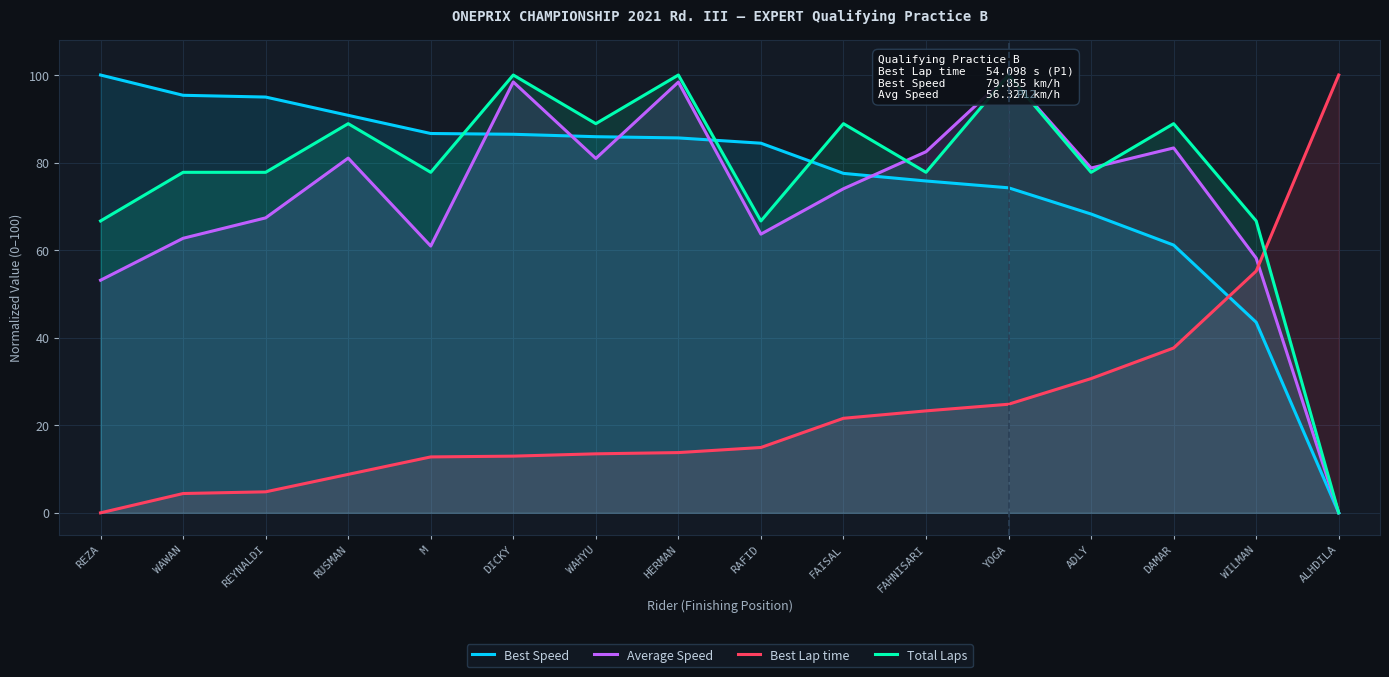

At which label does Best Lap time first exceed 14?

RAFID